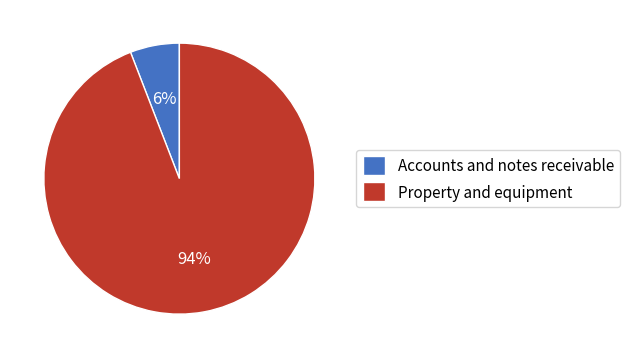

To the nearest percent, what is the difference between the largest and smallest slice percentages?

88%